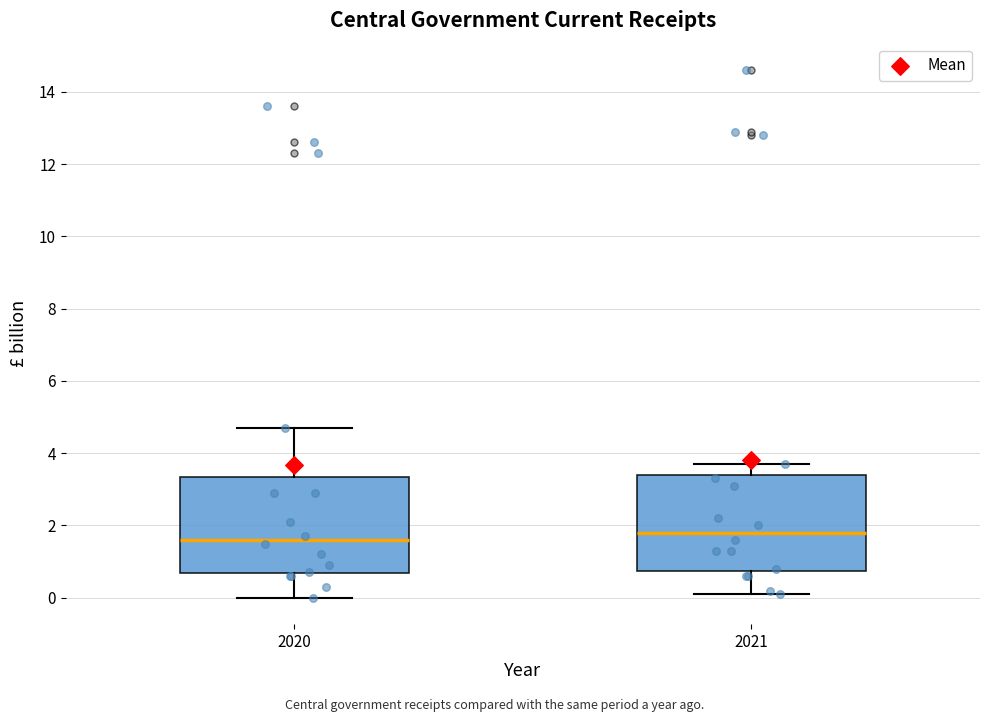

Where does the lower whisker of the box at x = 2020 end on the y-axis? The values are not printed on the chart, so give them approximately, as read against the axis.

0.0